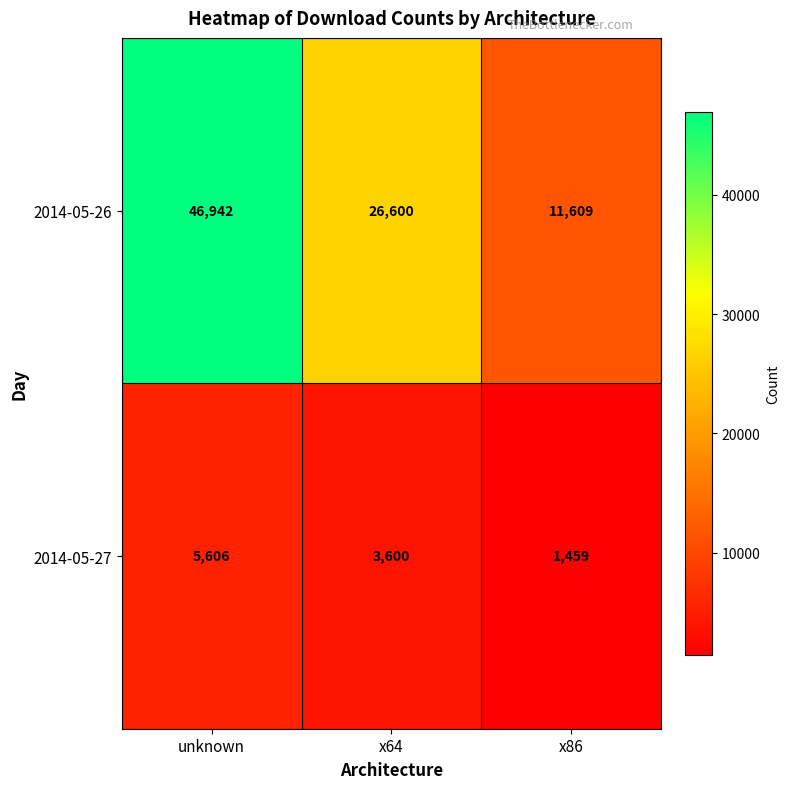

What is the average value of the 2014-05-26 series?

28384